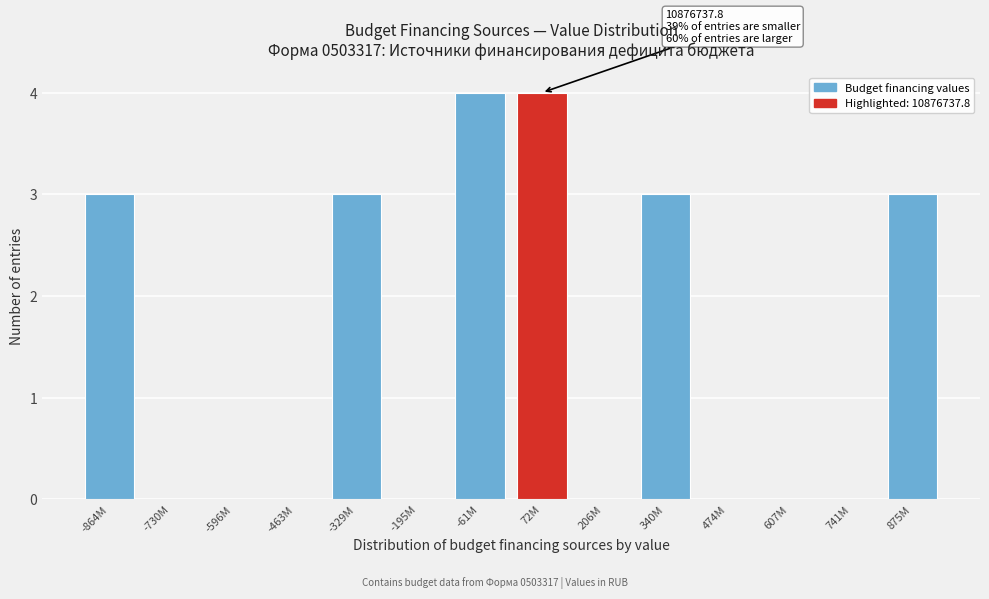

Reading right to left, transcribe all the data shown in this chart.

875M=3	741M=0	607M=0	474M=0	340M=3	206M=0	72M=4	-61M=4	-195M=0	-329M=3	-463M=0	-596M=0	-730M=0	-864M=3